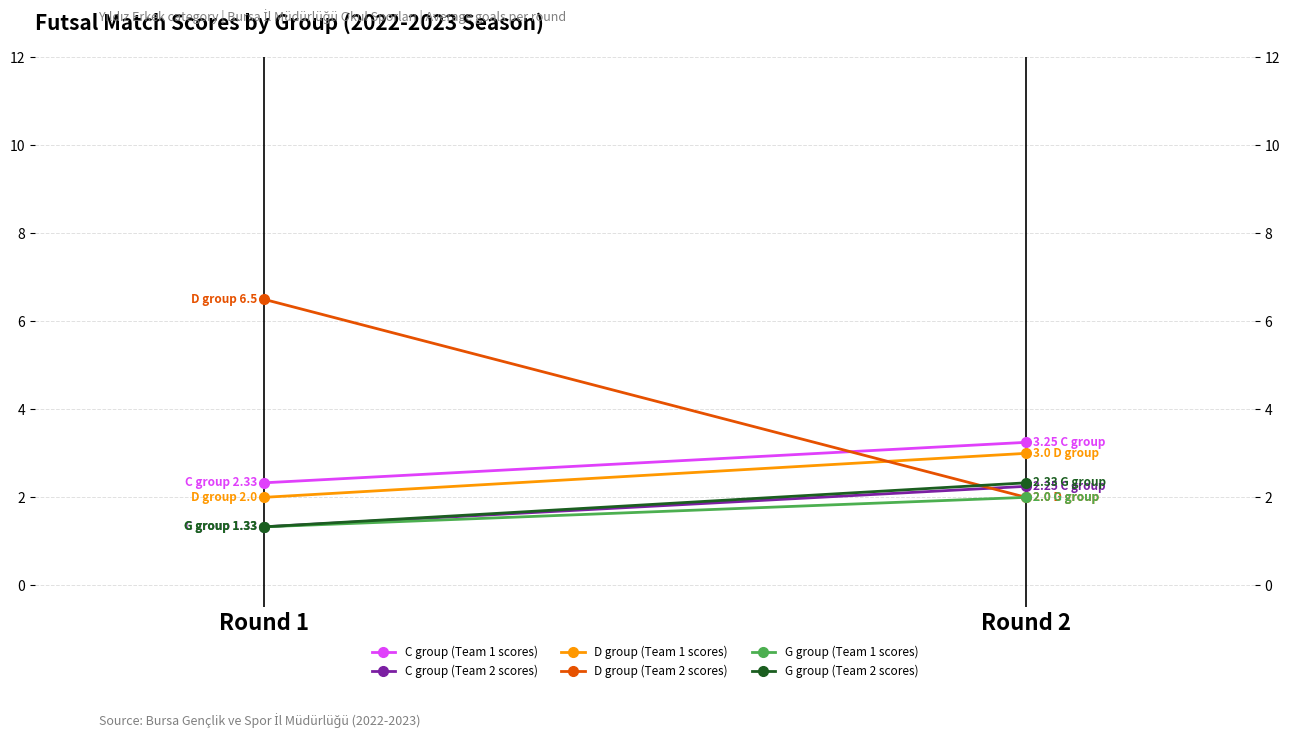

Between Round 1 and Round 2, which series saw the biggest shift?

D group (Team 2 scores)